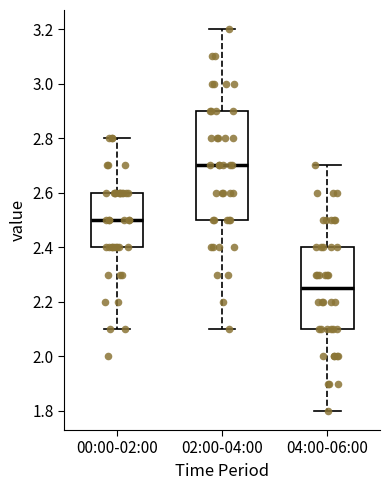

Reading left to right, transcribe this box plot: for each box, give where its median line is, the range the box spans, and where its two whiskers end, as read against the y-axis. The values are not printed on the chart, so give them approximately, as read against the axis.

00:00-02:00: median 2.50, box 2.40 to 2.60, whiskers 2.10 to 2.80
02:00-04:00: median 2.70, box 2.50 to 2.90, whiskers 2.10 to 3.20
04:00-06:00: median 2.26, box 2.10 to 2.40, whiskers 1.80 to 2.70